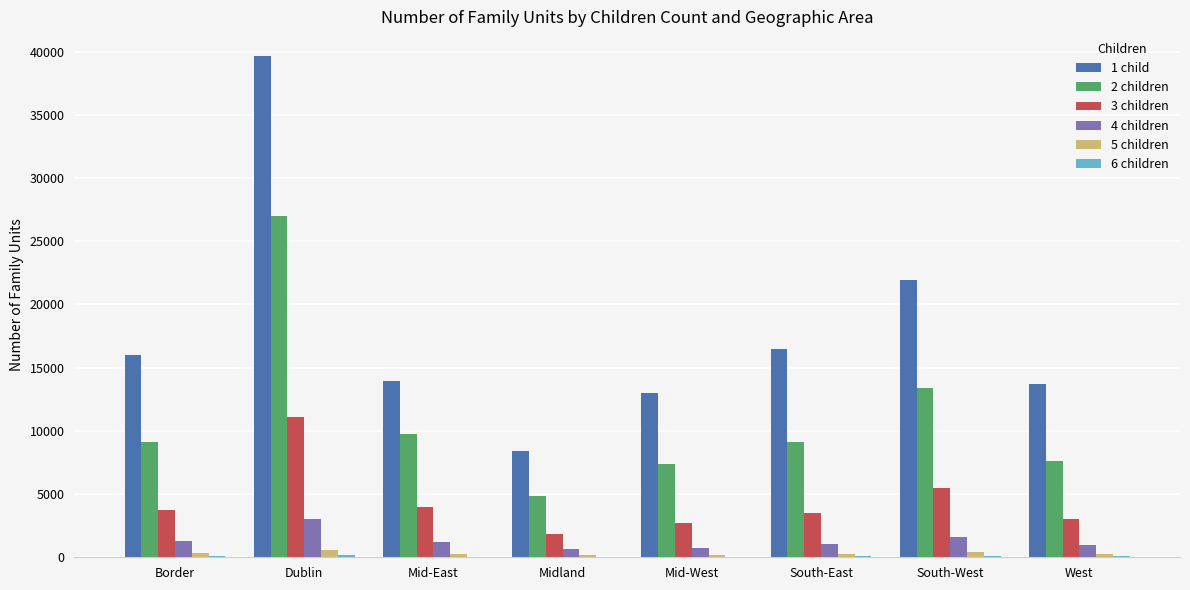

Is the value of 1 child at Midland greater than the value of 5 children at South-East?

Yes